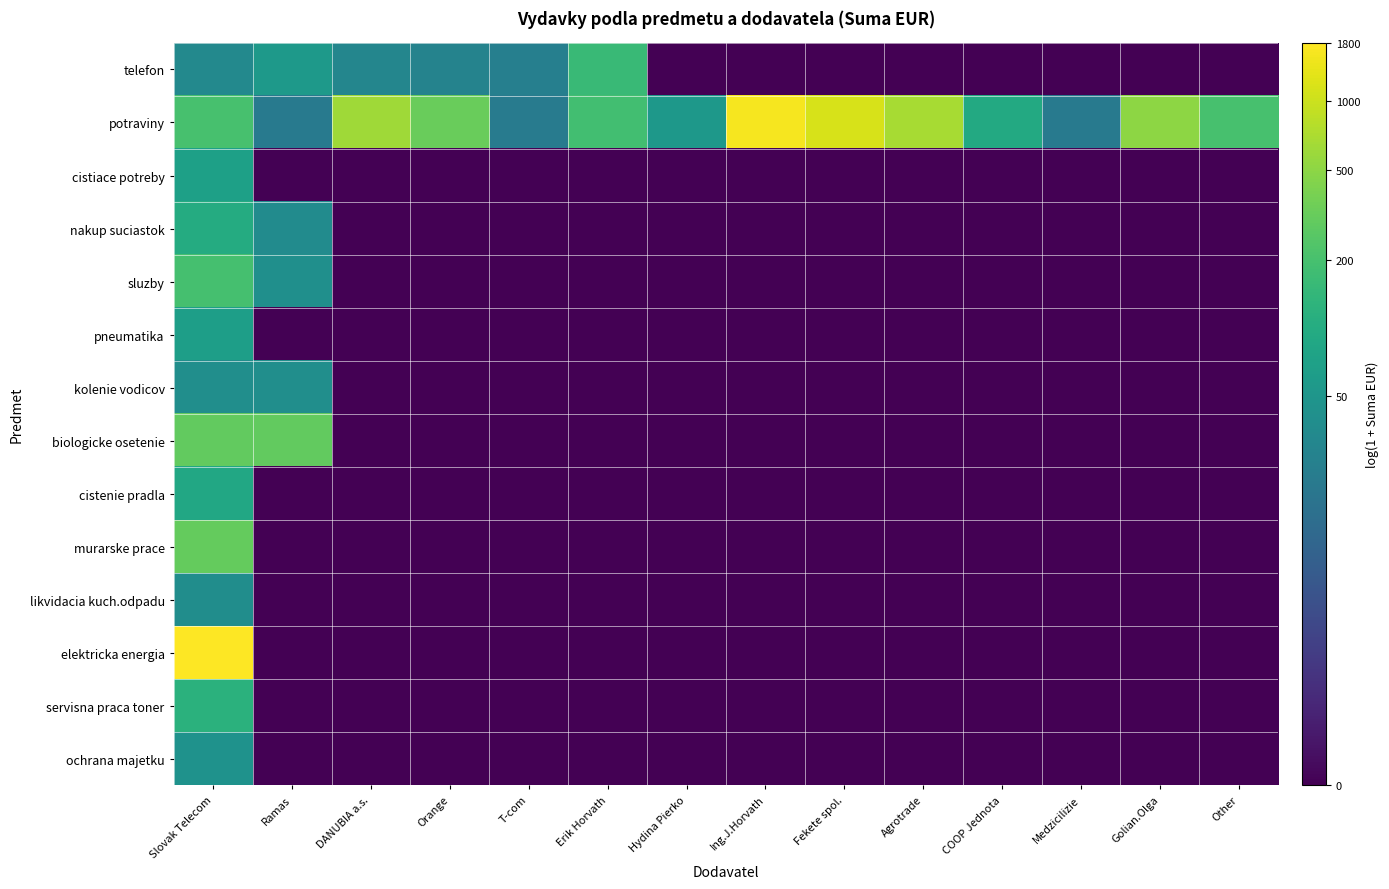

Rank the series by their maximum value, from lowest to highest.

likvidacia kuch.odpadu, kolenie vodicov, ochrana majetku, pneumatika, cistiace potreby, cistenie pradla, nakup suciastok, servisna praca toner, telefon, sluzby, biologicke osetenie, murarske prace, potraviny, elektricka energia